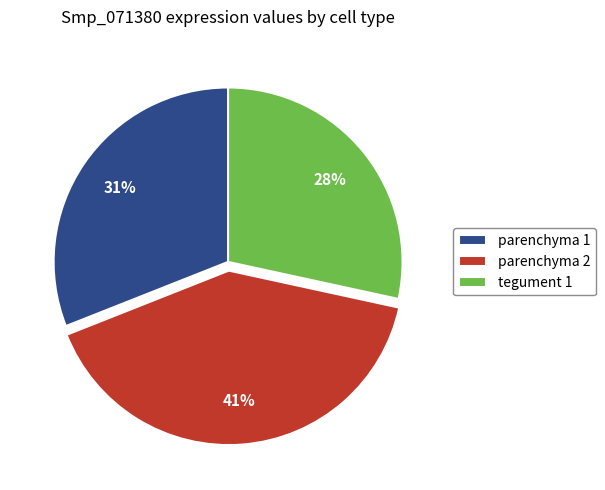

Between tegument 1 and parenchyma 2, which is larger?

parenchyma 2